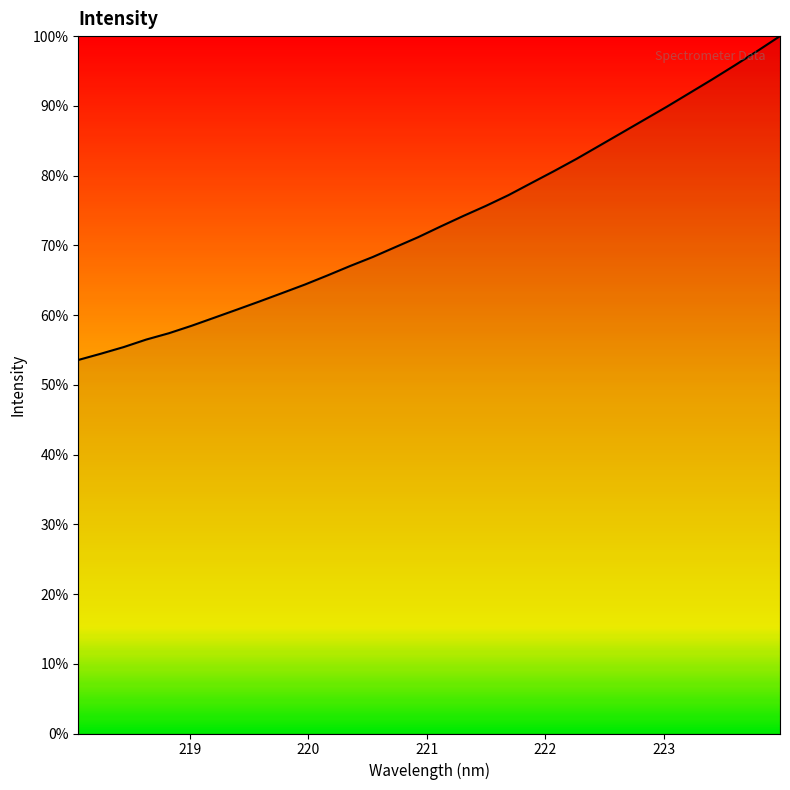

What is the greatest value displayed?

100.0